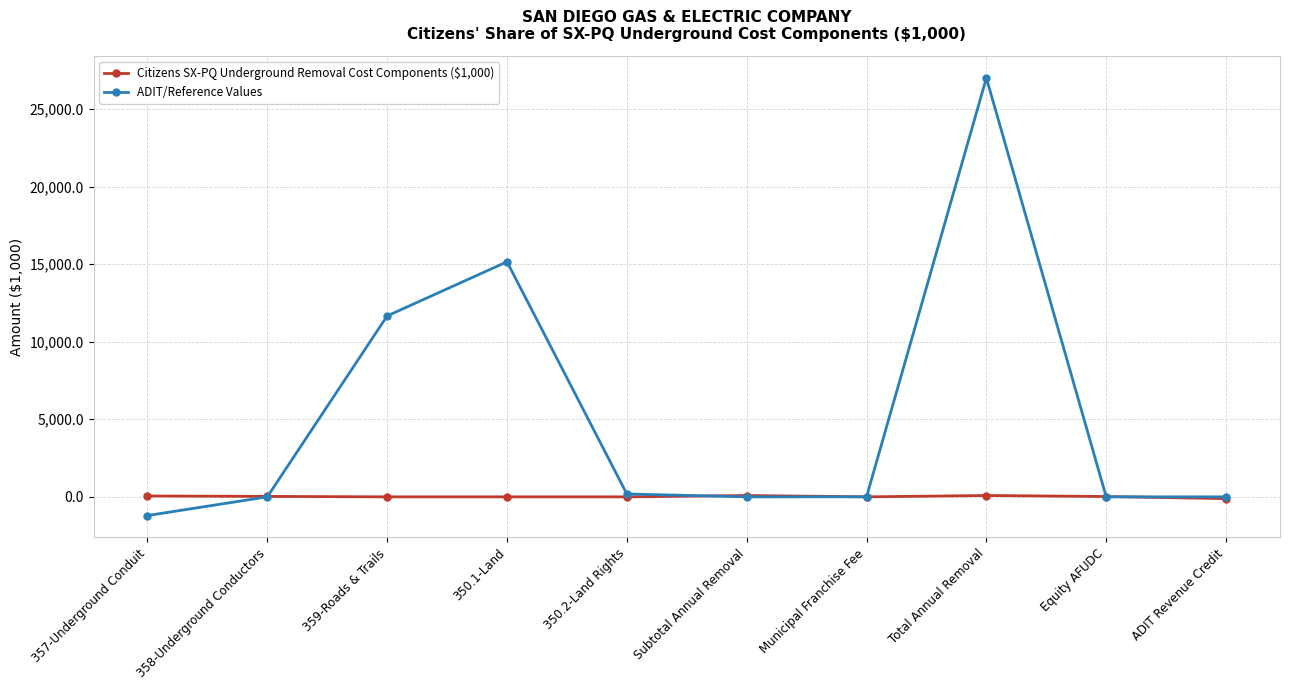

True or false: ADIT/Reference Values has a value of 0.0 at Subtotal Annual Removal.

True